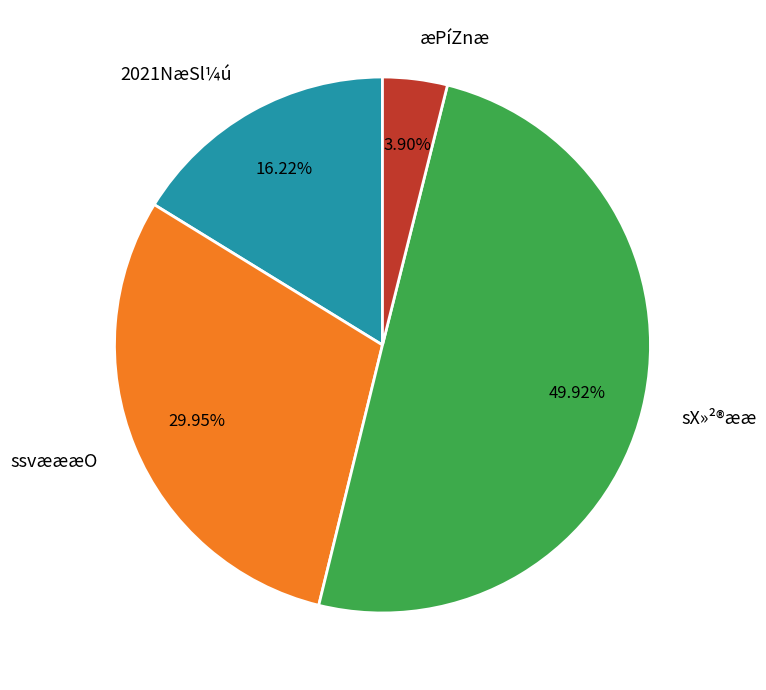

What is the smallest slice in the pie chart?

æPíZnæ